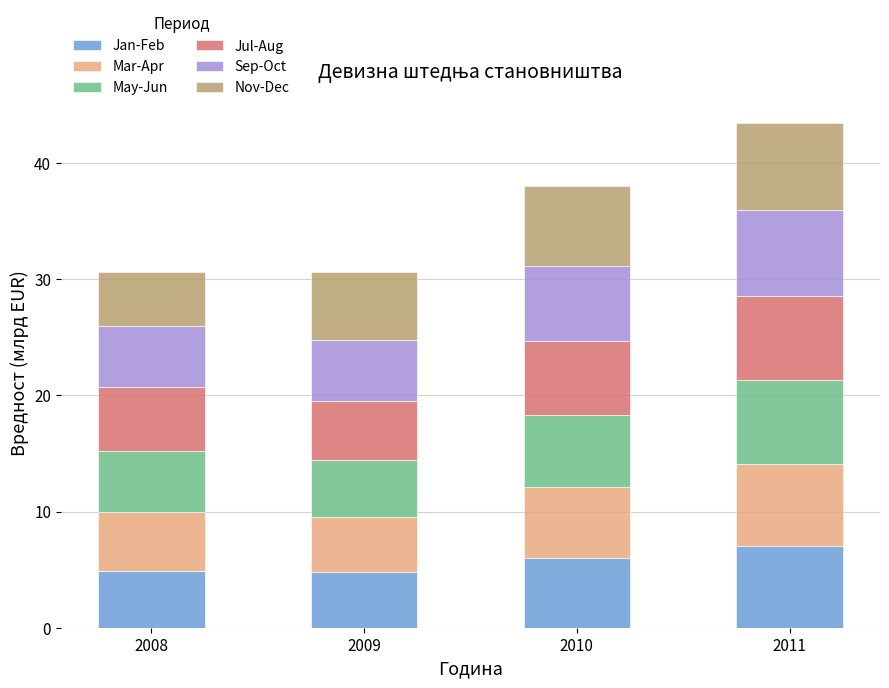

At which category is the sum across all series the highest?

2011